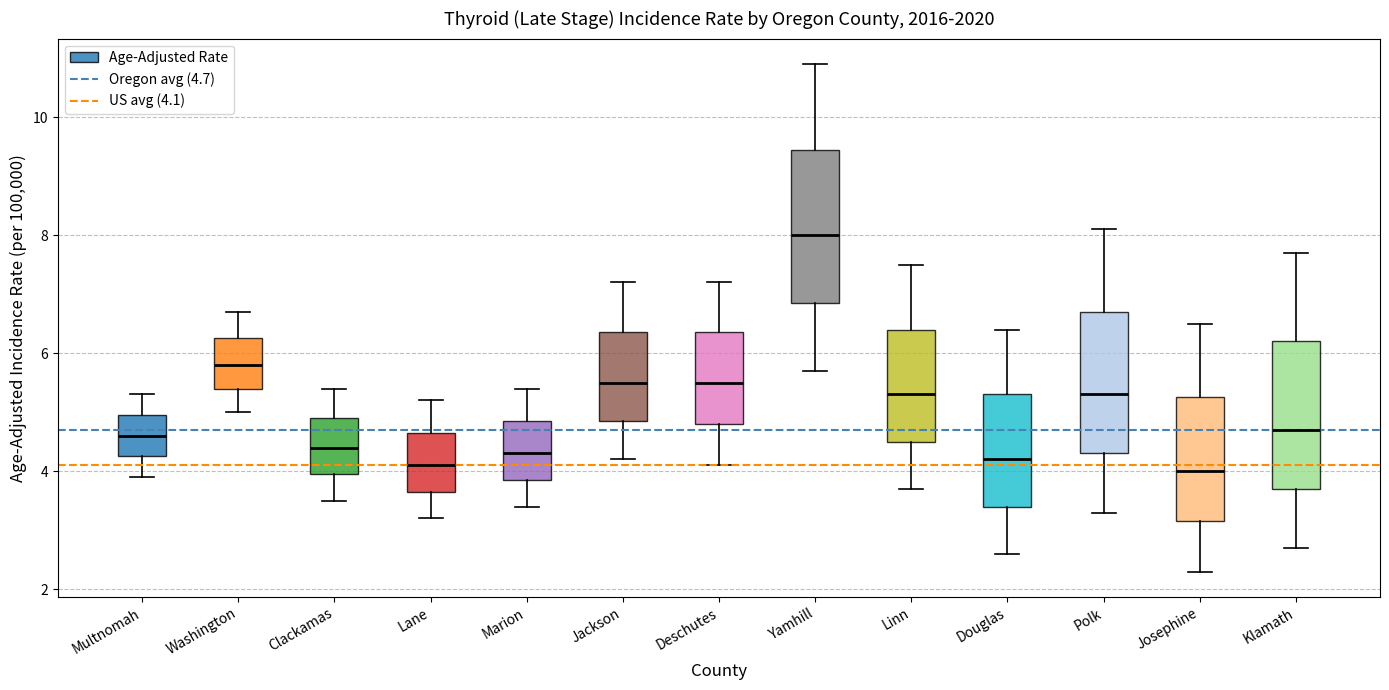

Reading left to right, transcribe this box plot: for each box, give where its median line is, the range the box spans, and where its two whiskers end, as read against the y-axis. The values are not printed on the chart, so give them approximately, as read against the axis.

Multnomah: median 4.6, box 4.2 to 5.0, whiskers 4.0 to 5.4
Washington: median 5.8, box 5.4 to 6.2, whiskers 5.0 to 6.8
Clackamas: median 4.4, box 4.0 to 5.0, whiskers 3.6 to 5.4
Lane: median 4.2, box 3.6 to 4.6, whiskers 3.2 to 5.2
Marion: median 4.4, box 3.8 to 4.8, whiskers 3.4 to 5.4
Jackson: median 5.6, box 4.8 to 6.4, whiskers 4.2 to 7.2
Deschutes: median 5.6, box 4.8 to 6.4, whiskers 4.2 to 7.2
Yamhill: median 8.0, box 6.8 to 9.4, whiskers 5.8 to 11.0
Linn: median 5.4, box 4.6 to 6.4, whiskers 3.8 to 7.6
Douglas: median 4.2, box 3.4 to 5.4, whiskers 2.6 to 6.4
Polk: median 5.4, box 4.4 to 6.8, whiskers 3.4 to 8.2
Josephine: median 4.0, box 3.2 to 5.2, whiskers 2.4 to 6.6
Klamath: median 4.8, box 3.8 to 6.2, whiskers 2.8 to 7.8